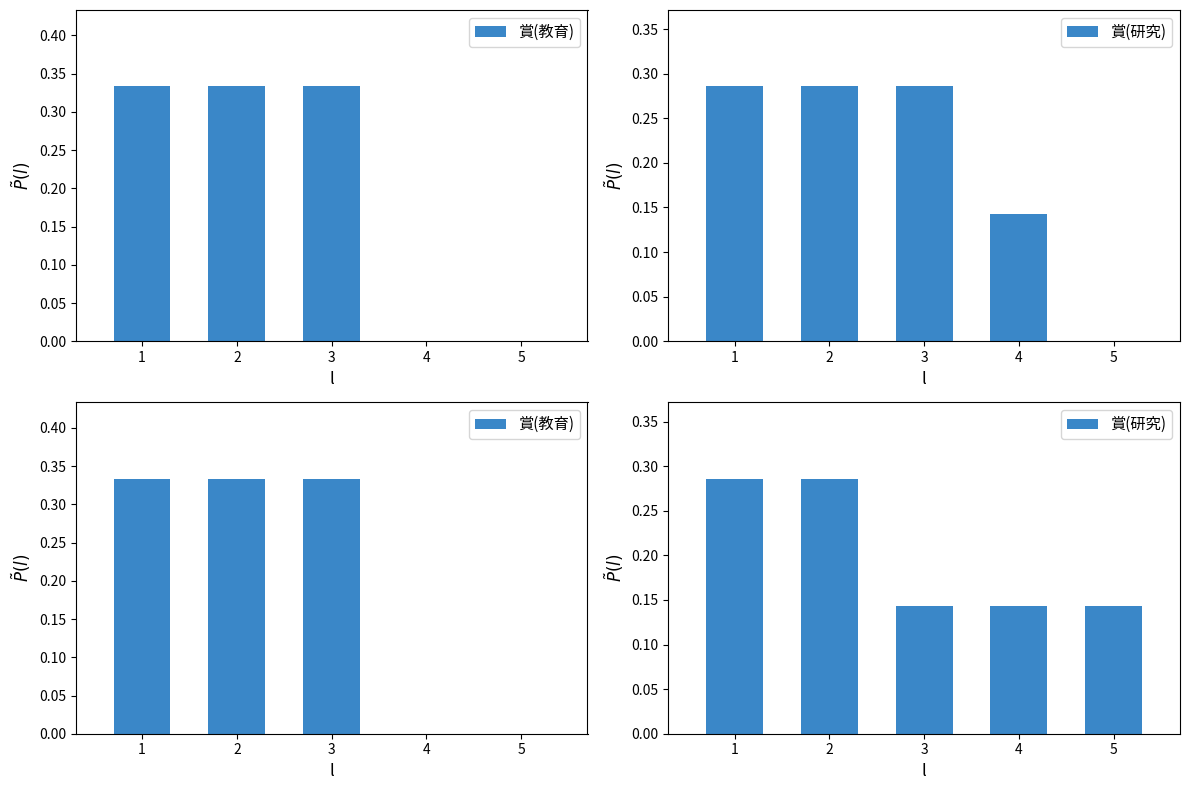

Rank the series by their average value, from highest to lowest.

賞(研究), 賞(教育)